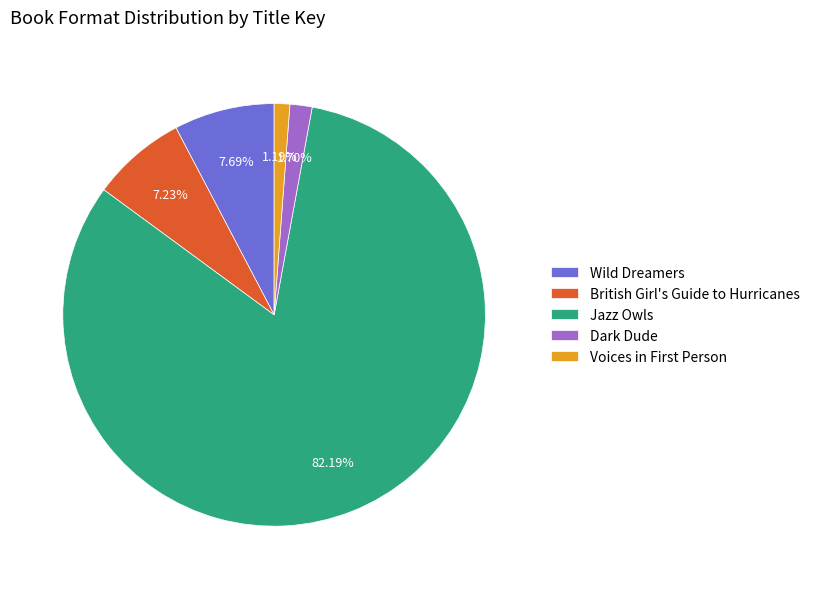

What is the ratio of the value at Wild Dreamers to the value at British Girl's Guide to Hurricanes?

1.1